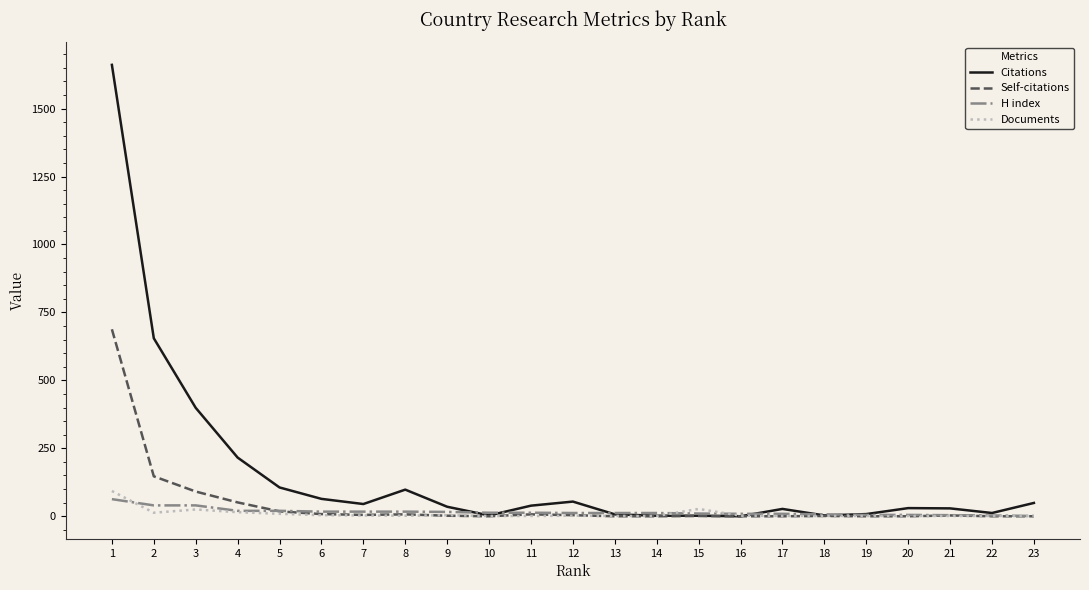

Is the value of Citations at 5 greater than the value of H index at 7?

Yes